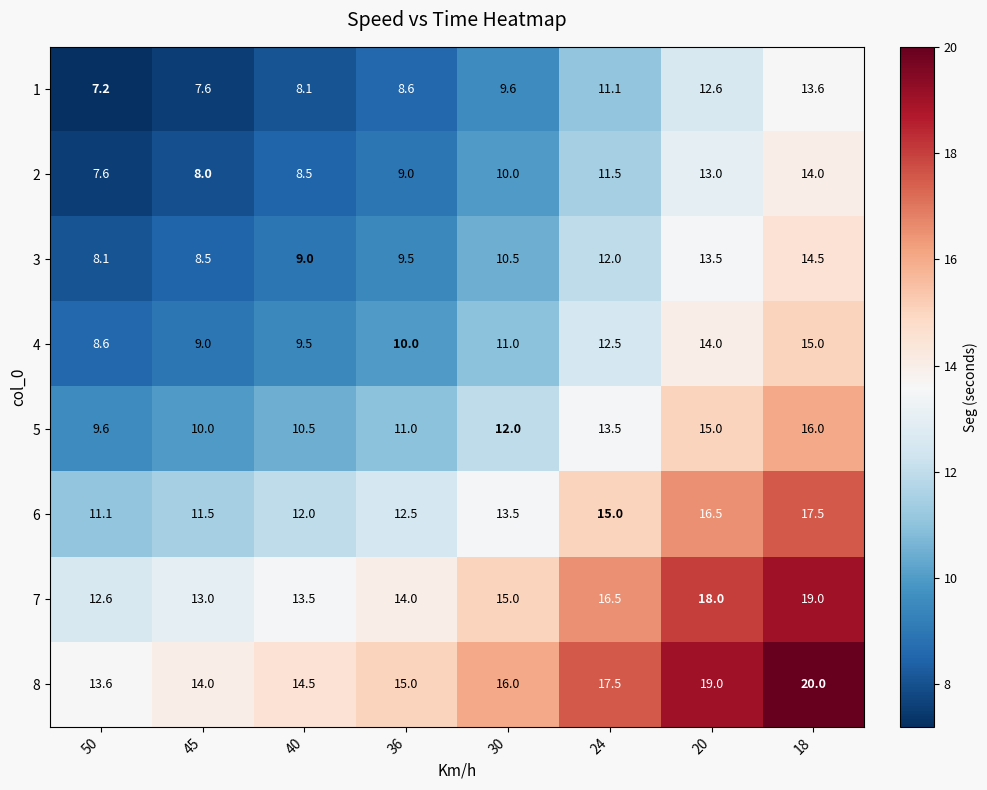

Which label corresponds to the smallest value in the chart?

50